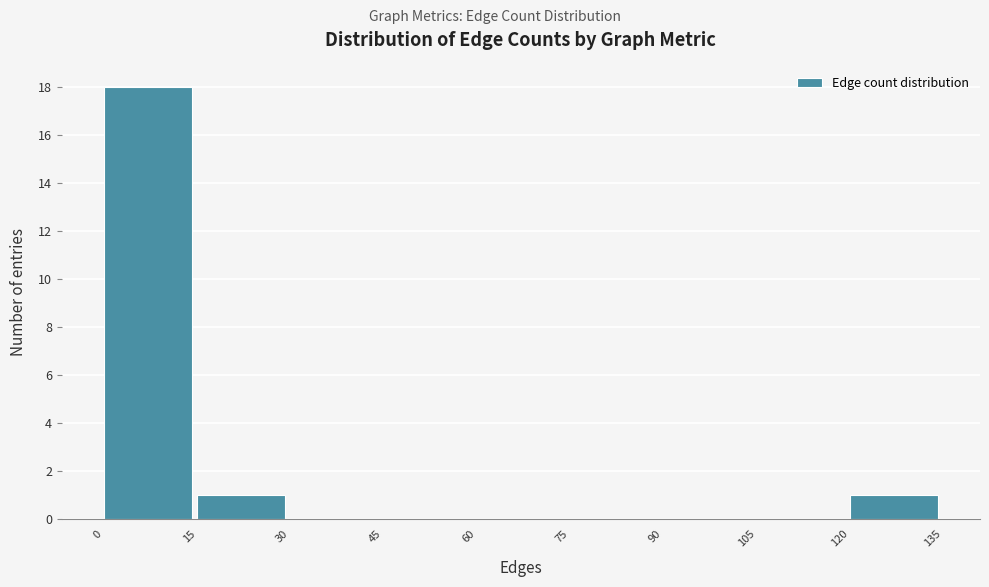

Reading left to right, list every bar in this chart as the range it spans on the x-axis followed by its height. The values are not printed on the chart, so give them approximately, as read against the axis.

0 to 15: 18
15 to 30: 1
30 to 45: 0
45 to 60: 0
60 to 75: 0
75 to 90: 0
90 to 105: 0
105 to 120: 0
120 to 135: 1